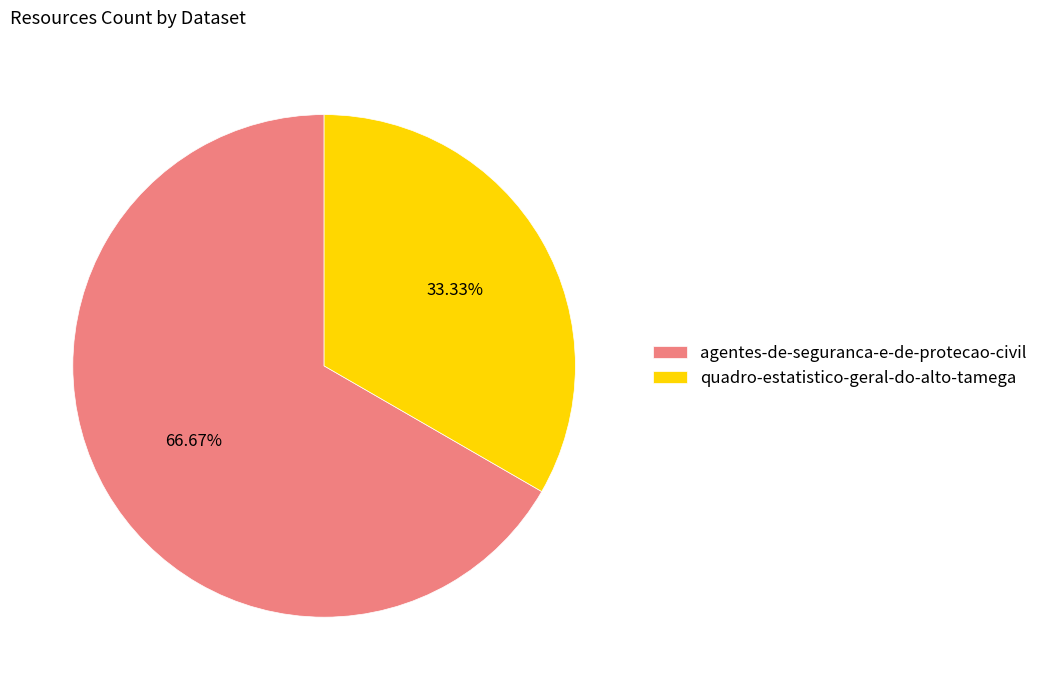

Does agentes-de-seguranca-e-de-protecao-civil represent more than half of the total?

Yes